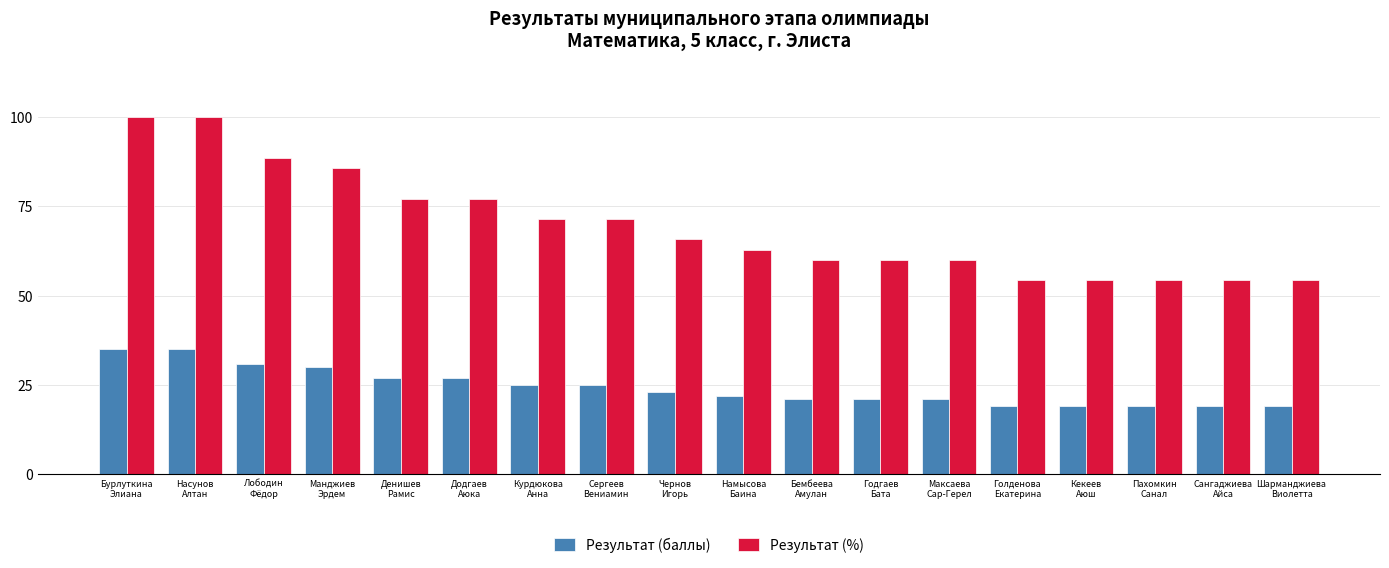

Between Бурлуткина
Элиана and Лободин
Фёдор, which series saw the biggest shift?

Результат (%)